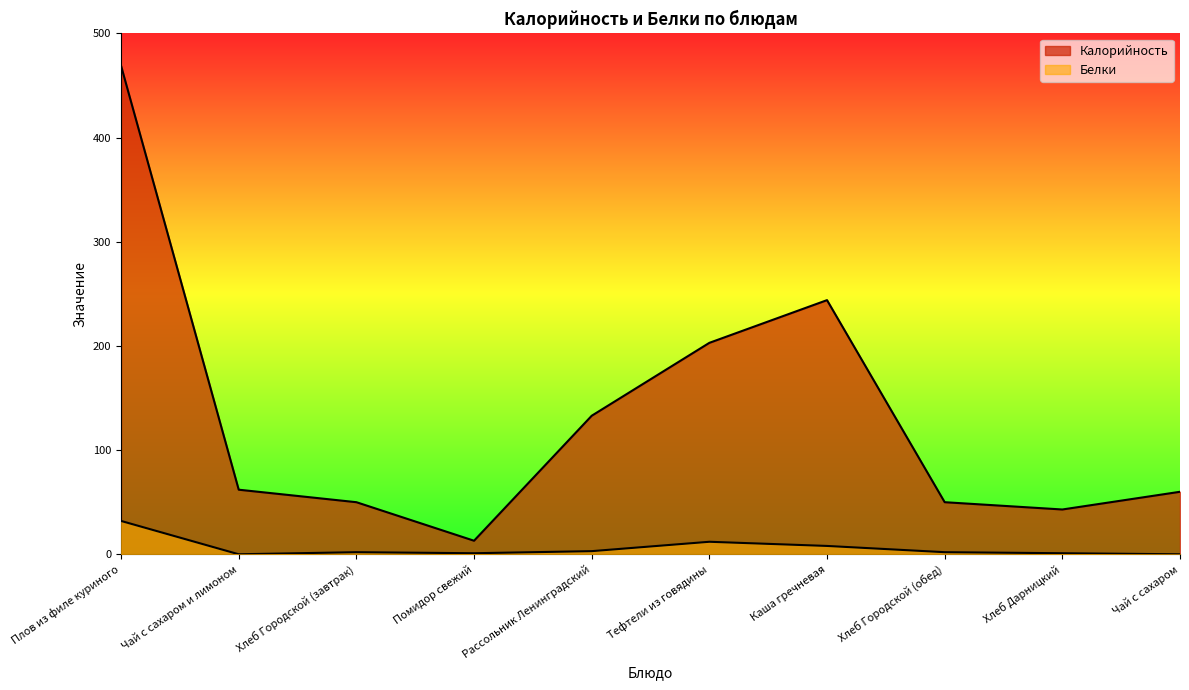

Where is Белки nearest to the value 16?

Тефтели из говядины